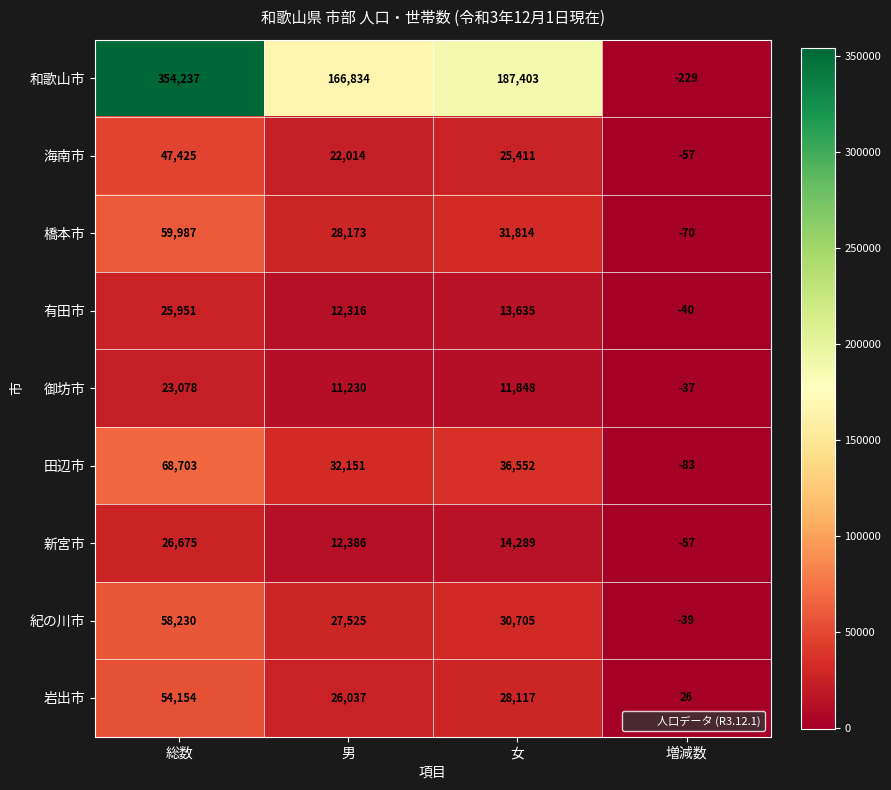

Which category has the highest value across all series?

総数